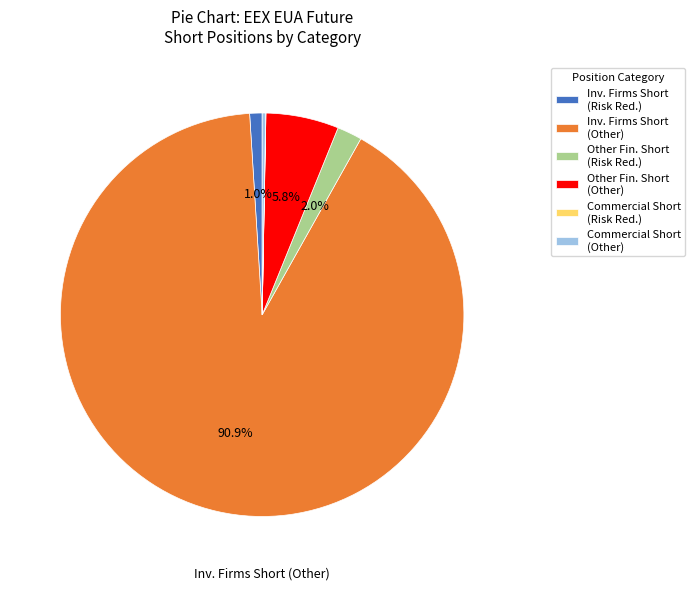

What portion of the pie excludes Other Fin. Short (Other)?

94.2%